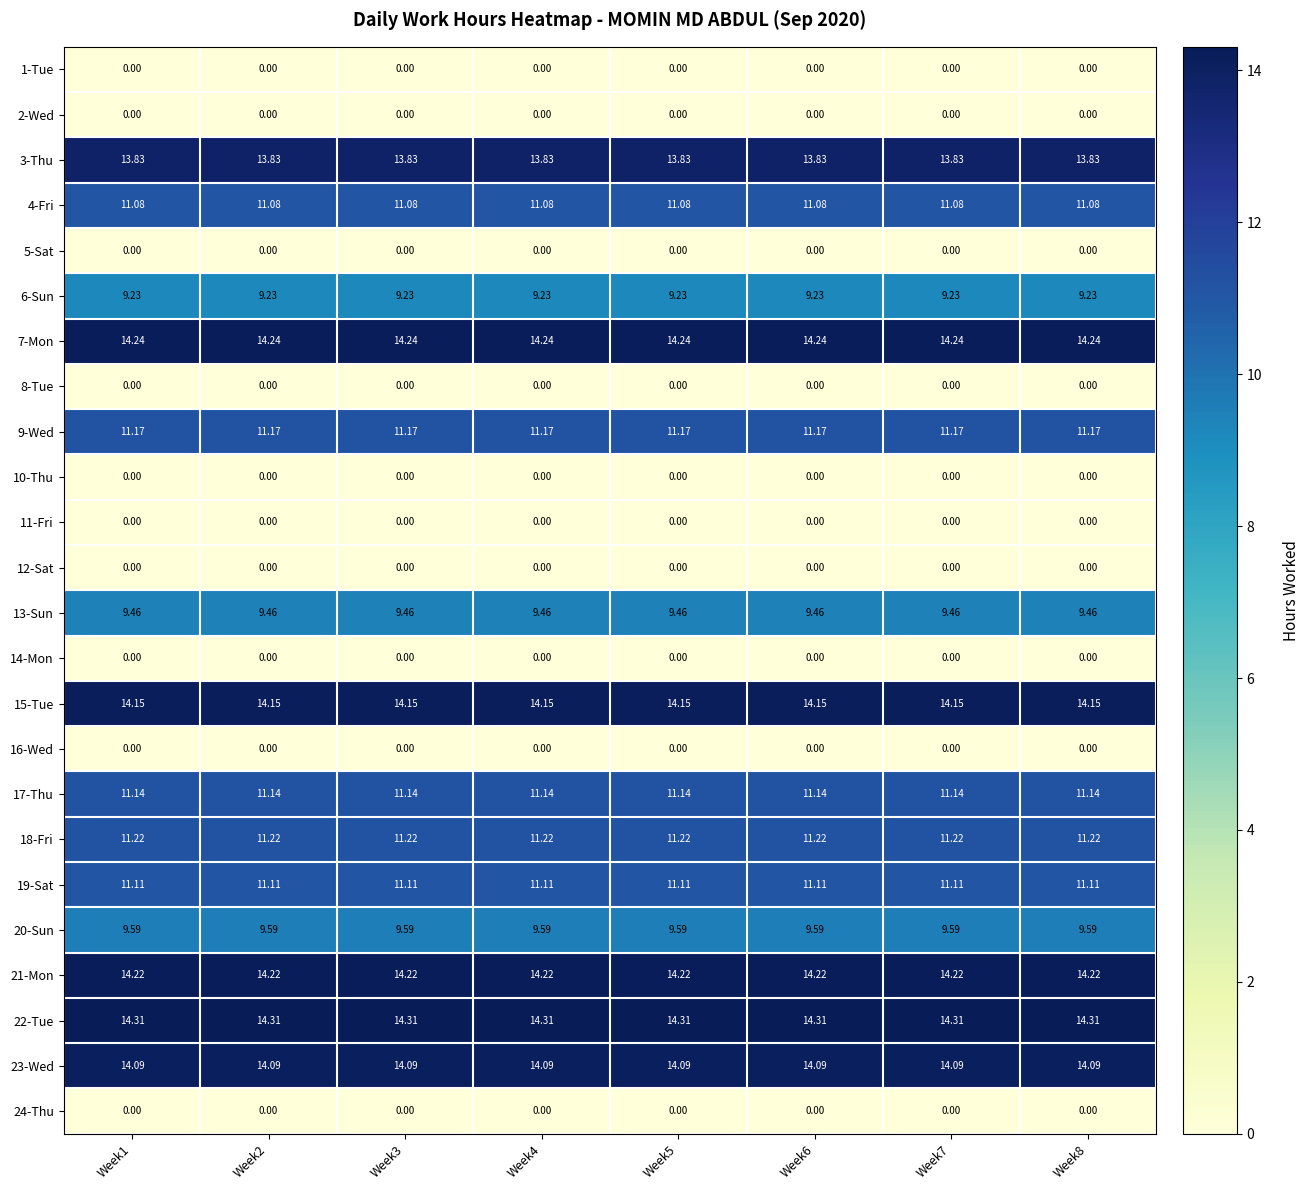

Is the value of 19-Sat at Week2 greater than the value of 4-Fri at Week6?

Yes